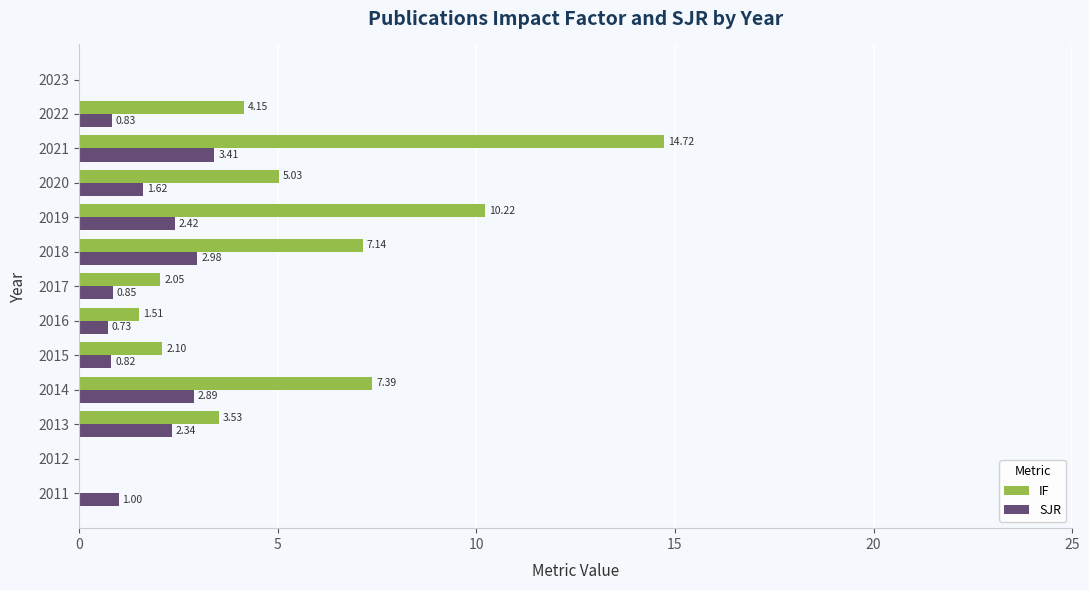

Between 2013 and 2014, which series saw the biggest shift?

IF